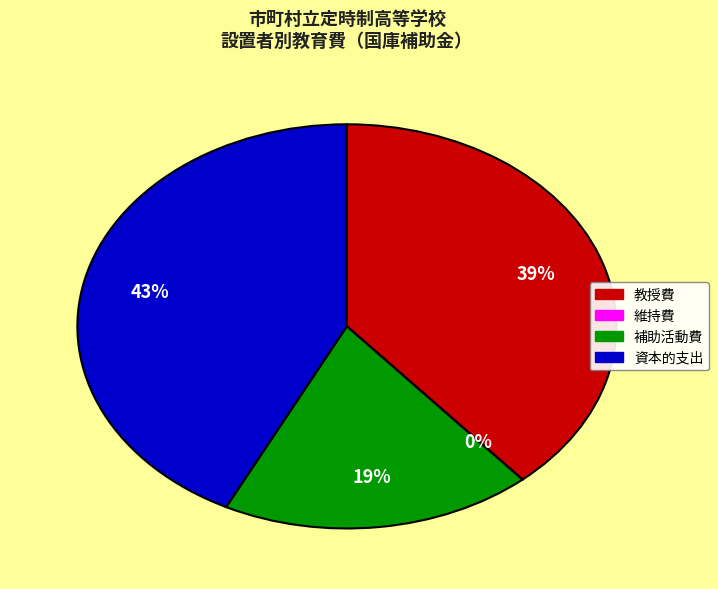

Is there a majority slice in this chart?

No